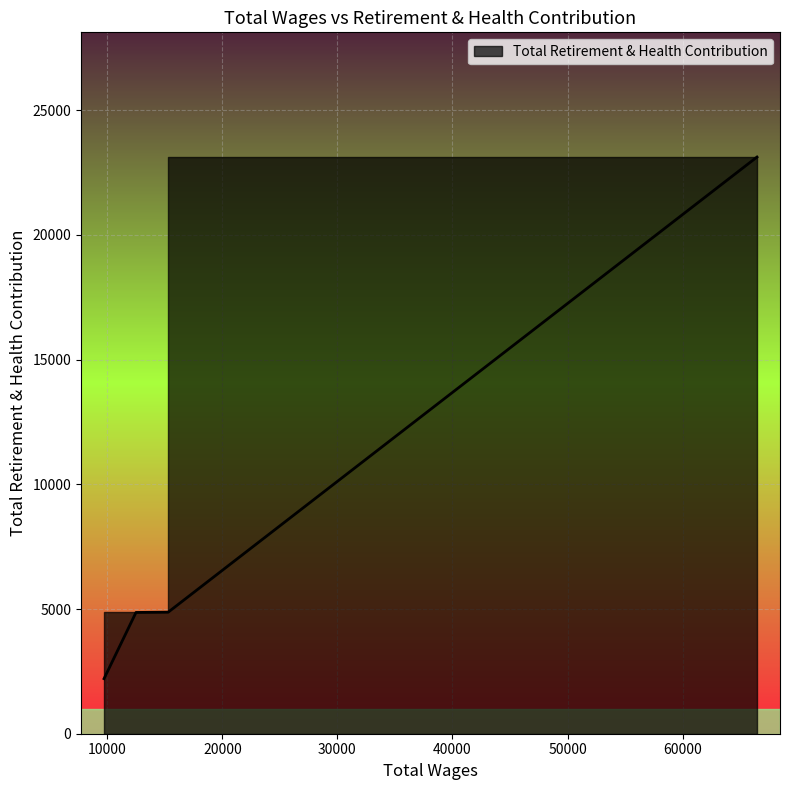

What is the greatest value displayed?

23121